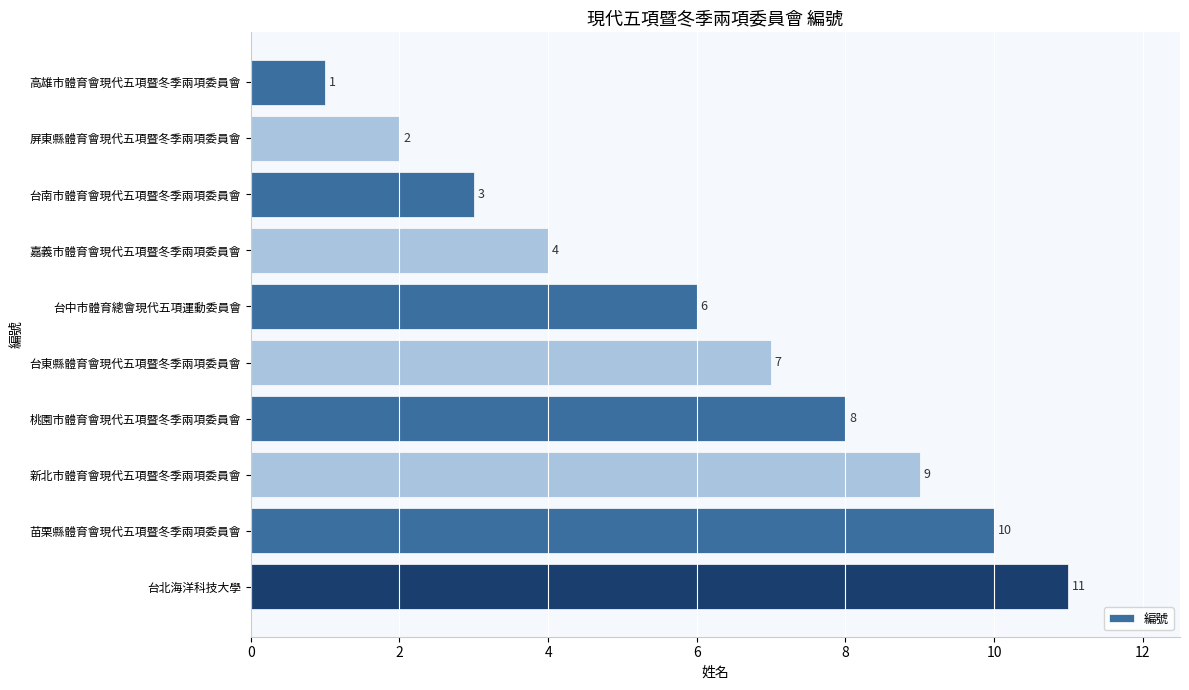

What is the sum of all values?

61